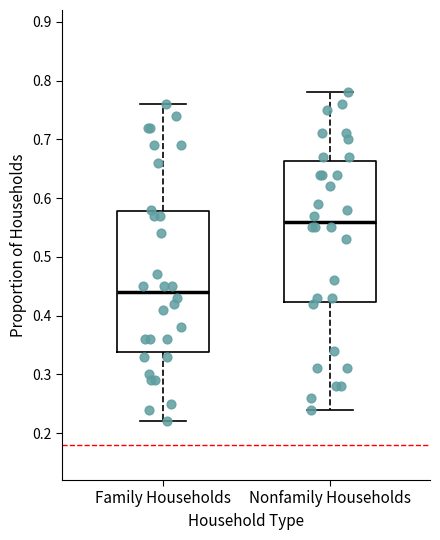

Reading left to right, transcribe this box plot: for each box, give where its median line is, the range the box spans, and where its two whiskers end, as read against the y-axis. The values are not printed on the chart, so give them approximately, as read against the axis.

Family Households: median 0.44, box 0.34 to 0.58, whiskers 0.22 to 0.76
Nonfamily Households: median 0.56, box 0.42 to 0.66, whiskers 0.24 to 0.78